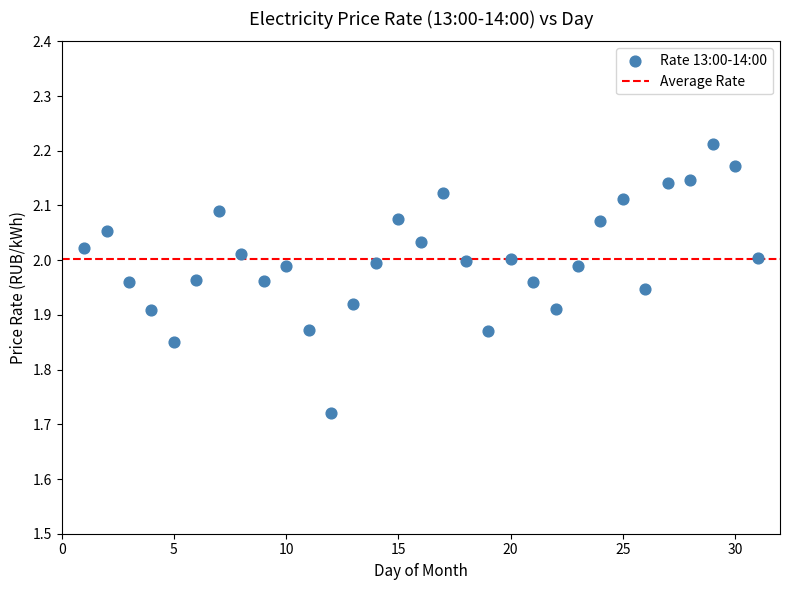

What is the range of Y values (max minus min)?

0.5